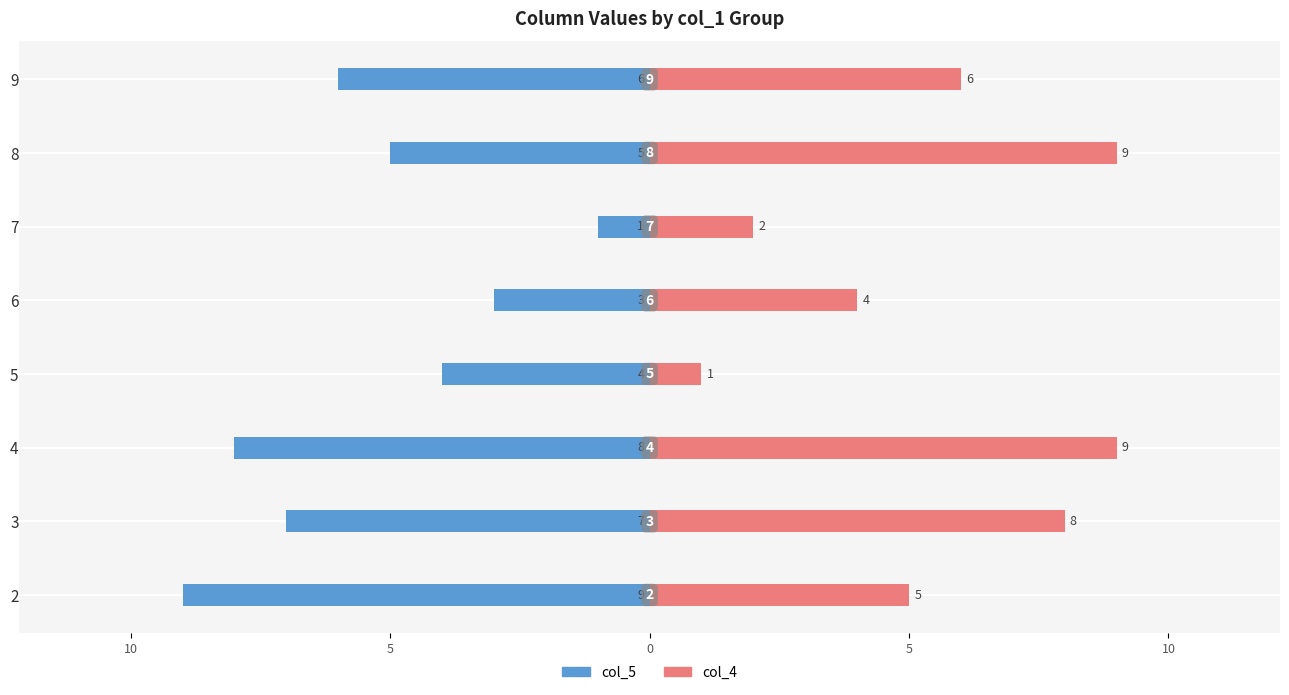

What is the label of the 6th bar from the right?

5